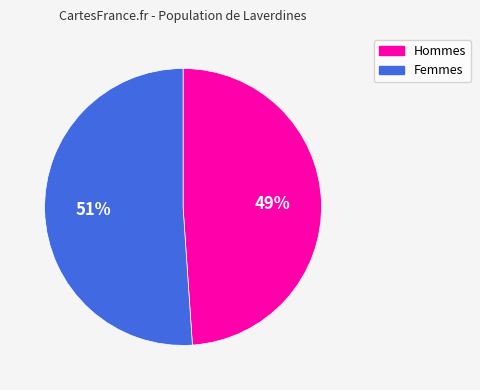

Is there any slice that represents more than half of the pie?

Yes